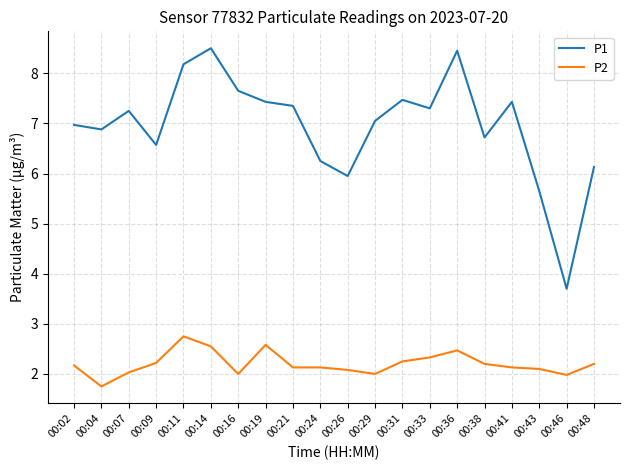

What is the sum of the P1 values at 00:48 and 00:14?

14.6